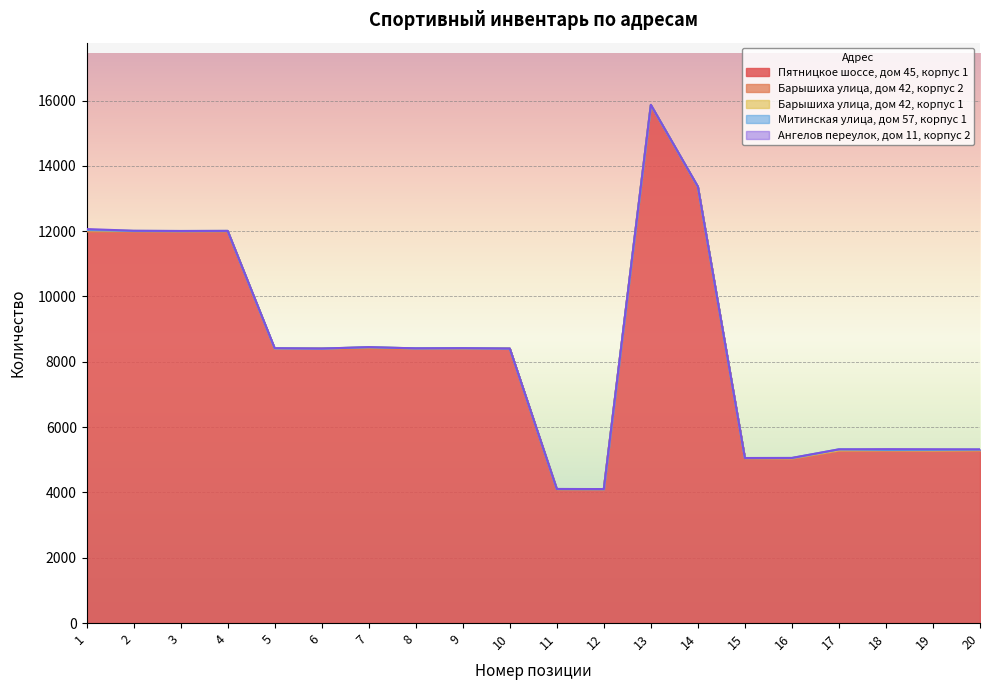

Which series has the largest total across all categories?

Пятницкое шоссе, дом 45, корпус 1